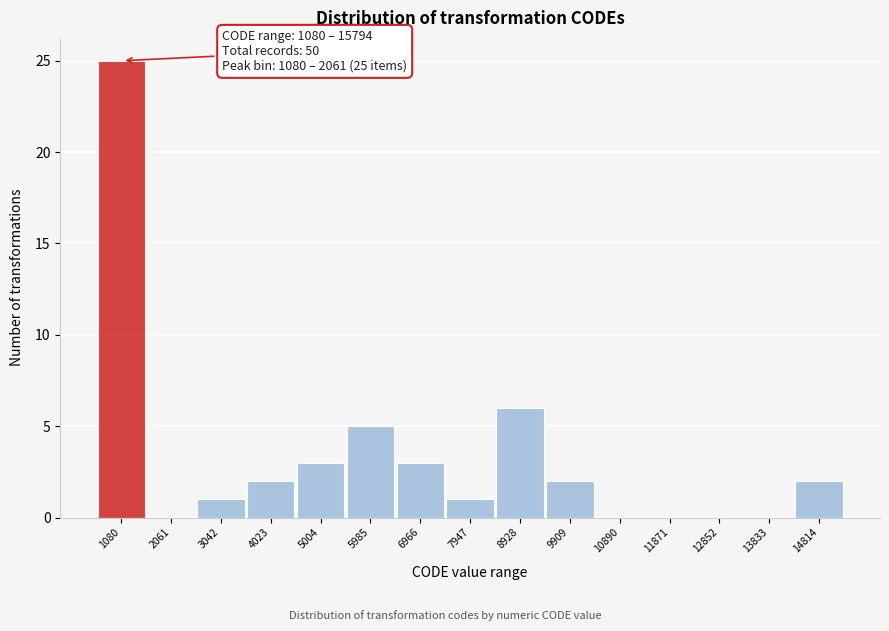

Reading right to left, list all the values displayed in this chart.

14814=2	13833=0	12852=0	11871=0	10890=0	9909=2	8928=6	7947=1	6966=3	5985=5	5004=3	4023=2	3042=1	2061=0	1080=25